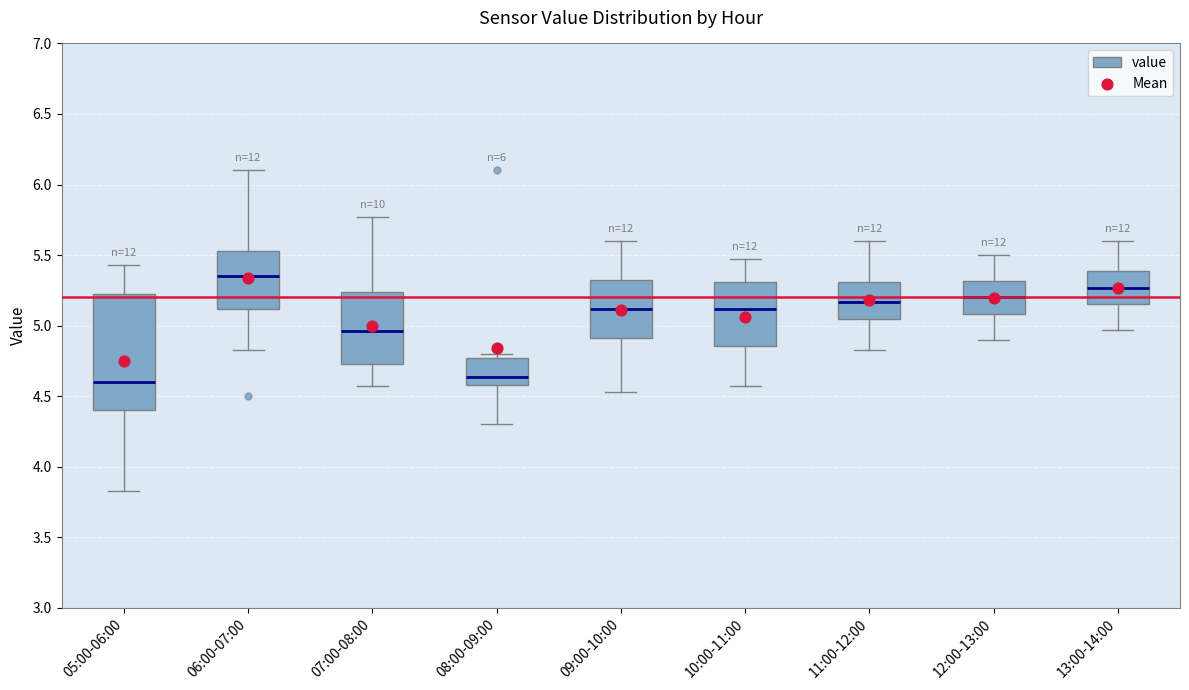

Comparing the boxes themselves (not the whiskers), which one is the tallest?

05:00-06:00